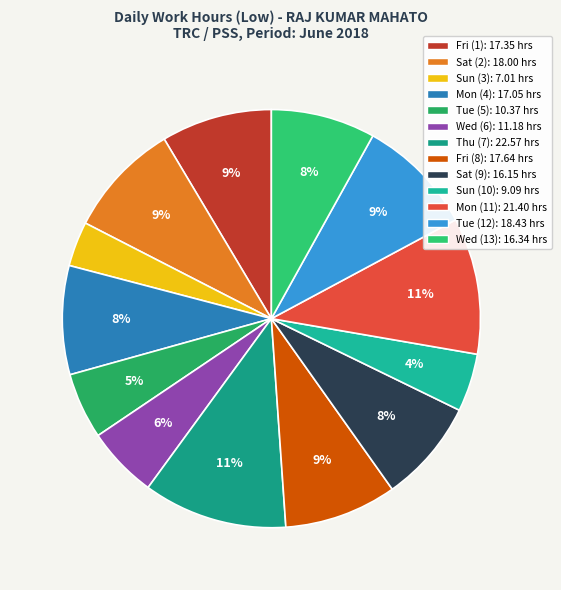

Rank the categories by value from highest to lowest.

Day 7, Day 11, Day 12, Day 2, Day 8, Day 1, Day 4, Day 13, Day 9, Day 6, Day 5, Day 10, Day 3